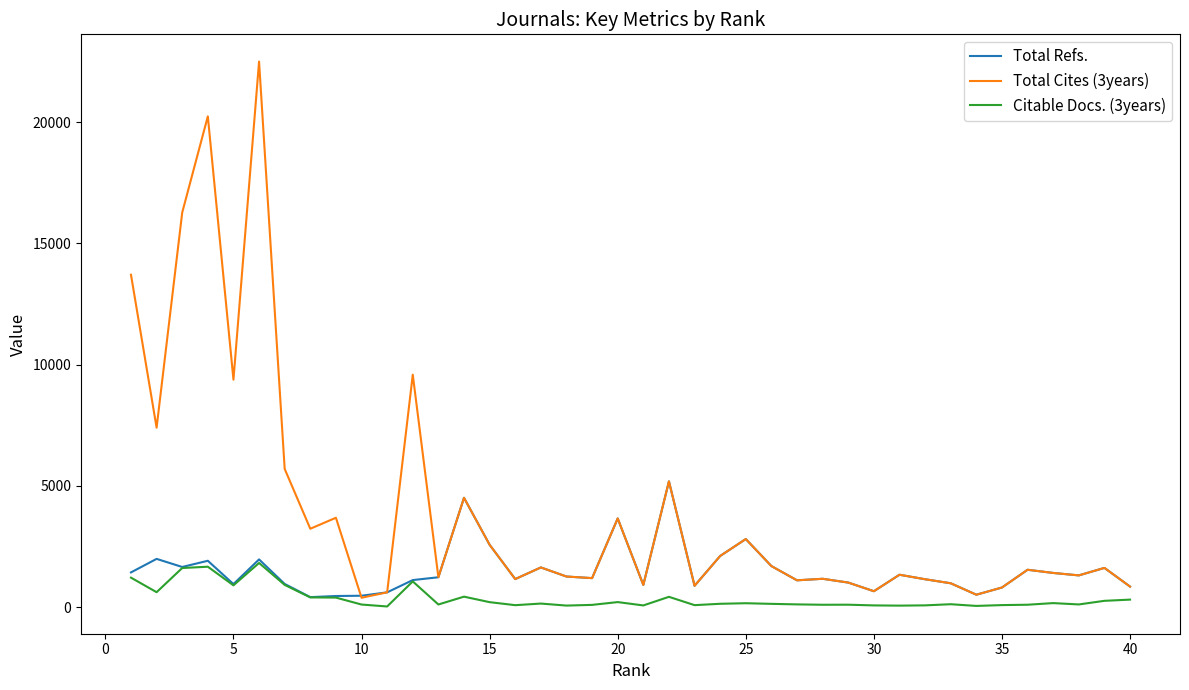

Which series has the largest total across all categories?

Total Cites (3years)